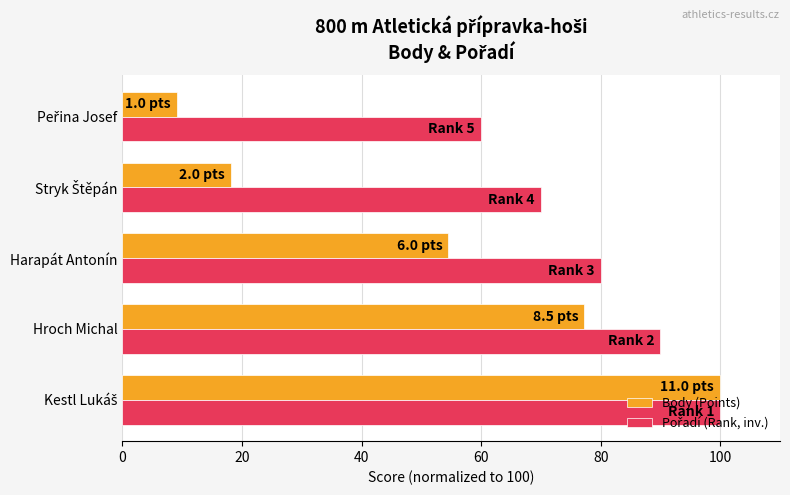

At how many categories does at least one series exceed 38?

5